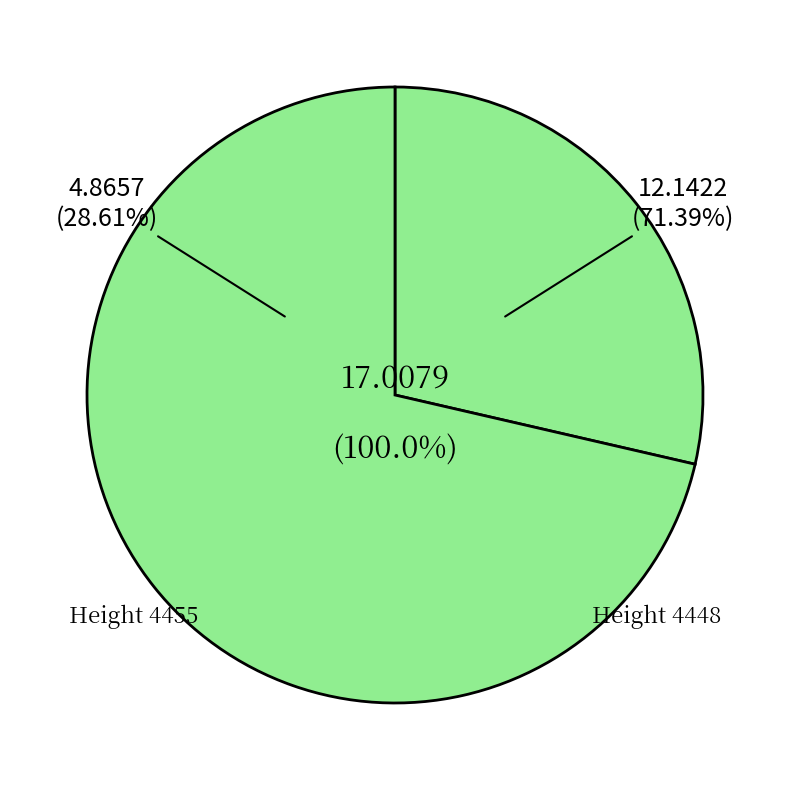

To the nearest percent, what is the average slice percentage?

50%